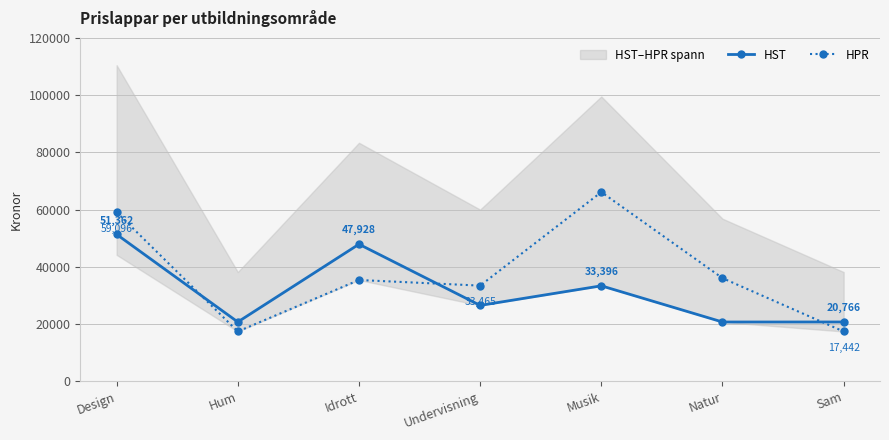

What is the spread (max minus min) of values at Undervisning?

6911